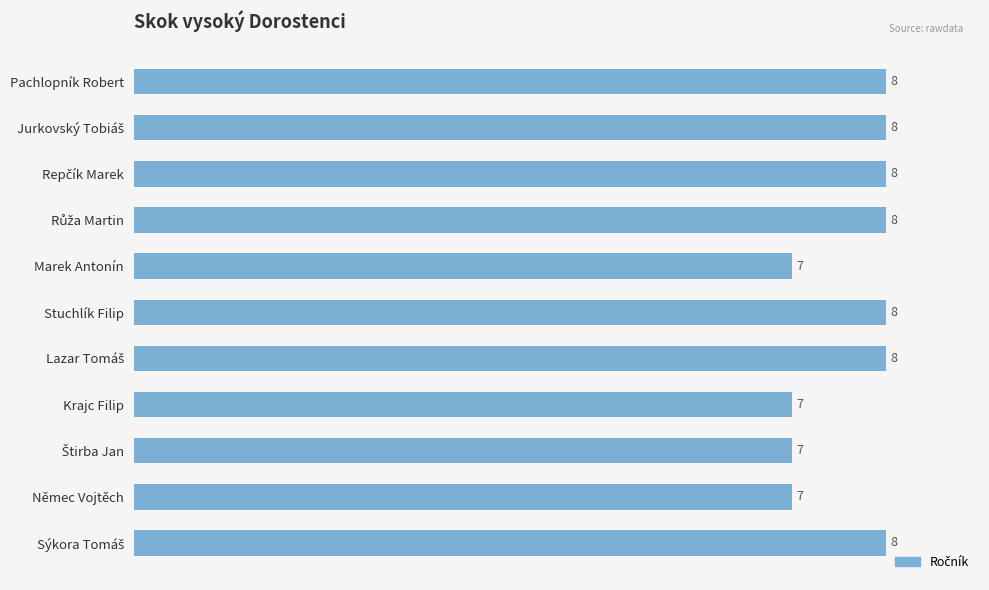

What is the maximum value shown in the chart?

8